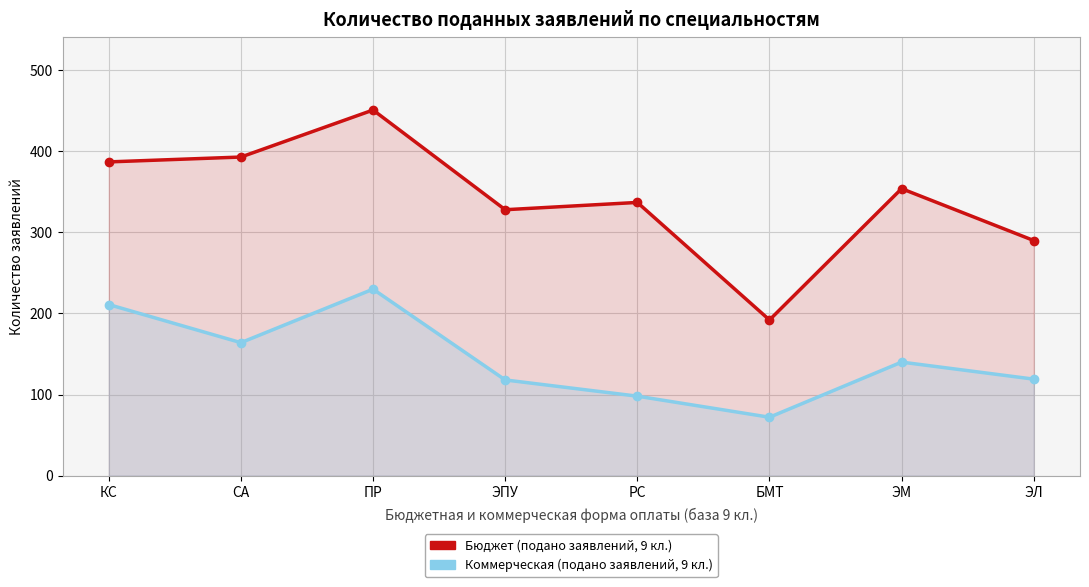

Reading right to left, what are all the values shown in this chart?

Бюджет (подано заявлений, 9 кл.): ЭЛ=290	ЭМ=354	БМТ=192	РС=337	ЭПУ=328	ПР=451	СА=393	КС=387
Коммерческая (подано заявлений, 9 кл.): ЭЛ=119	ЭМ=140	БМТ=72	РС=98	ЭПУ=118	ПР=230	СА=164	КС=211